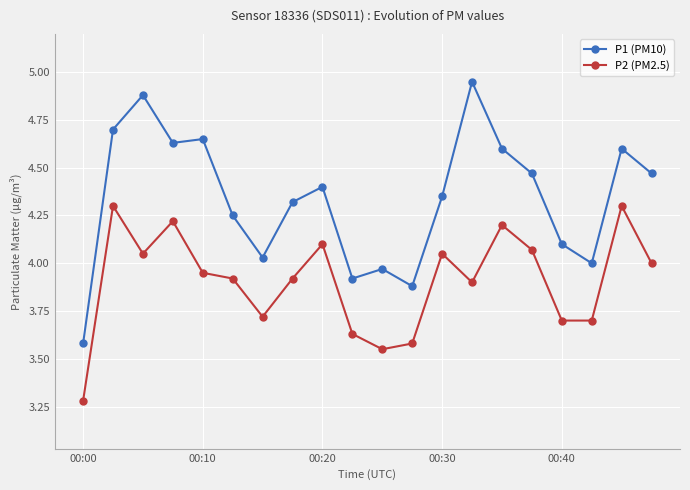

What is the sum of all P1 (PM10) values?

86.8